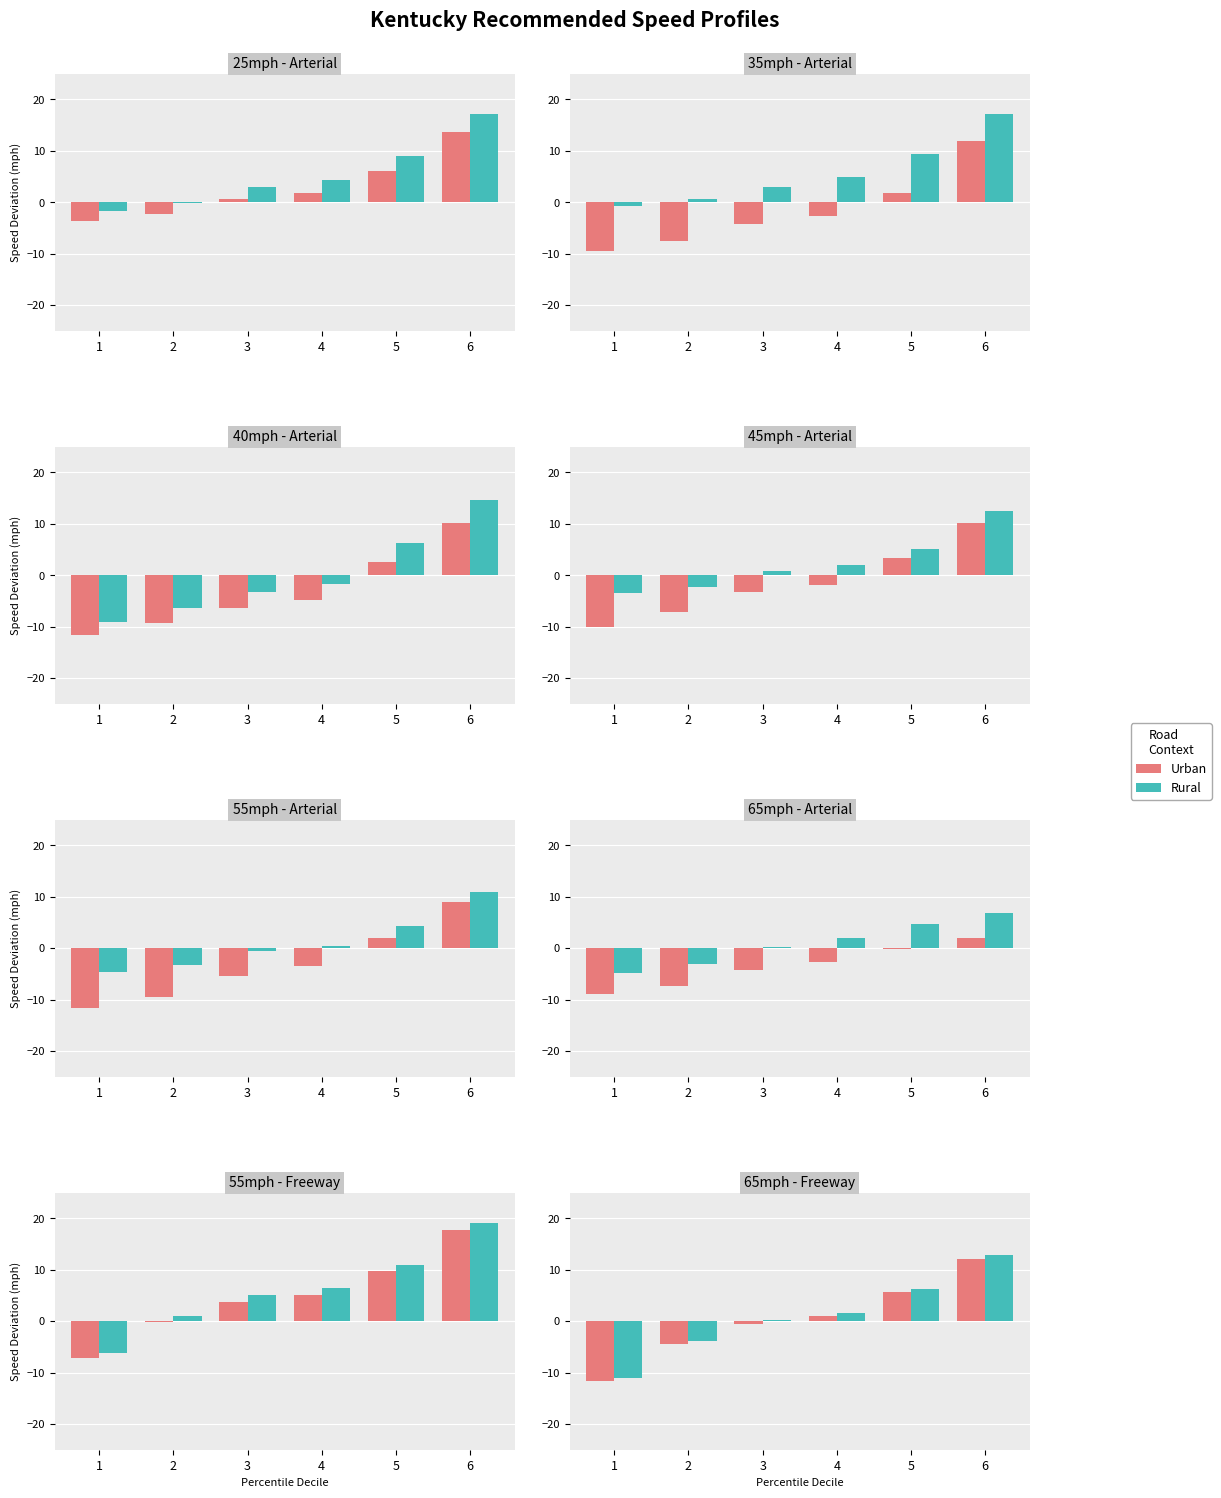

Rank the series by their maximum value, from highest to lowest.

Rural, Urban